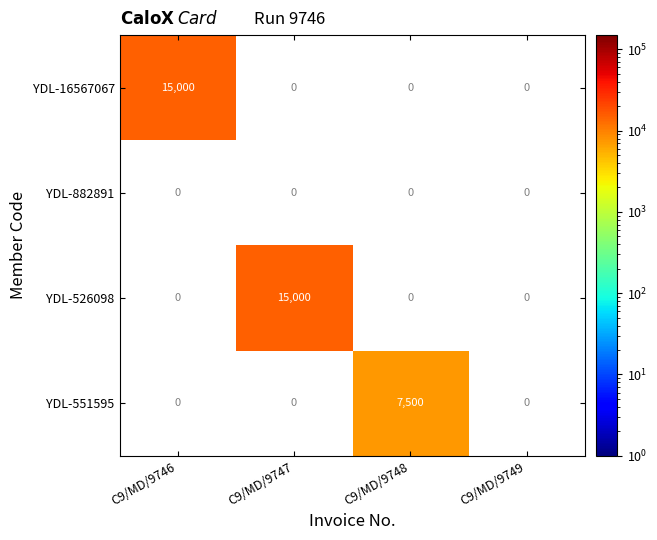

The value of YDL-551595 at C9/MD/9748 is 7500. True or false?

True